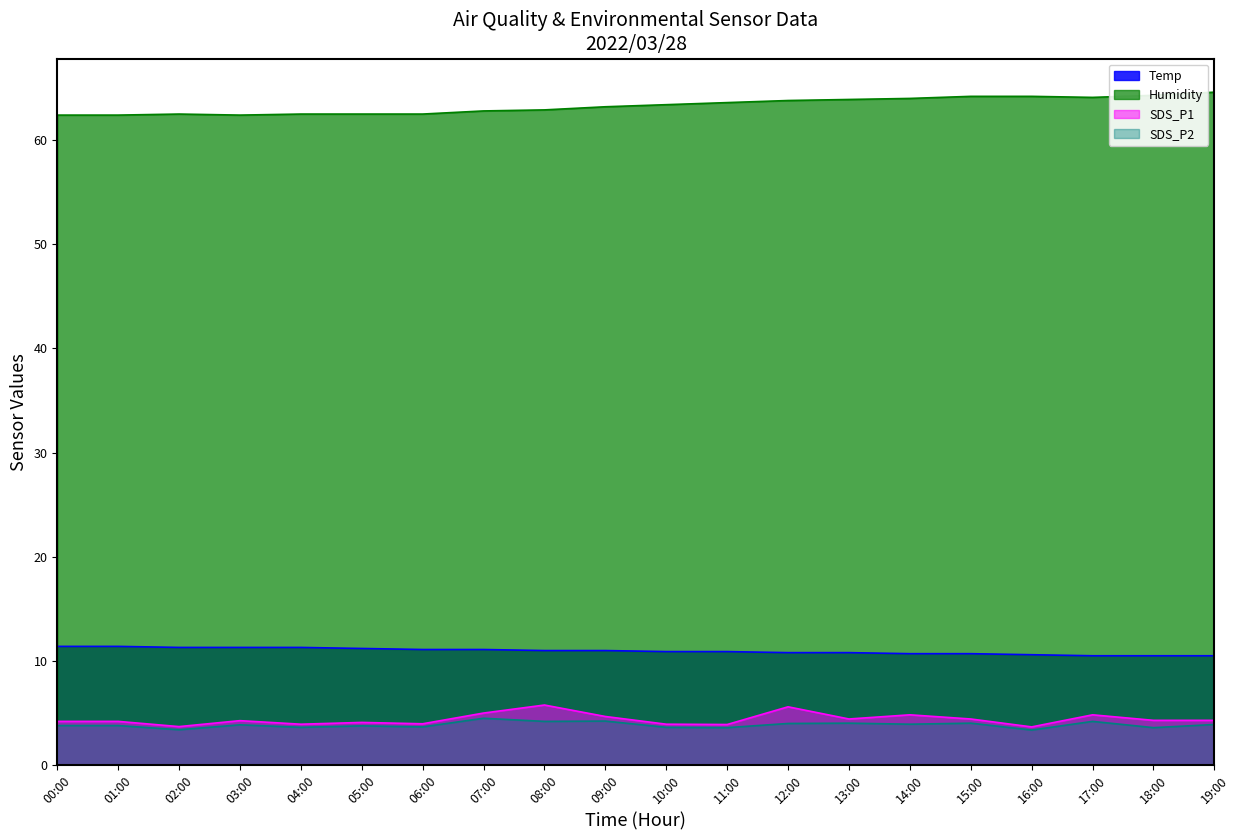

True or false: Temp and Humidity intersect in this chart.

False